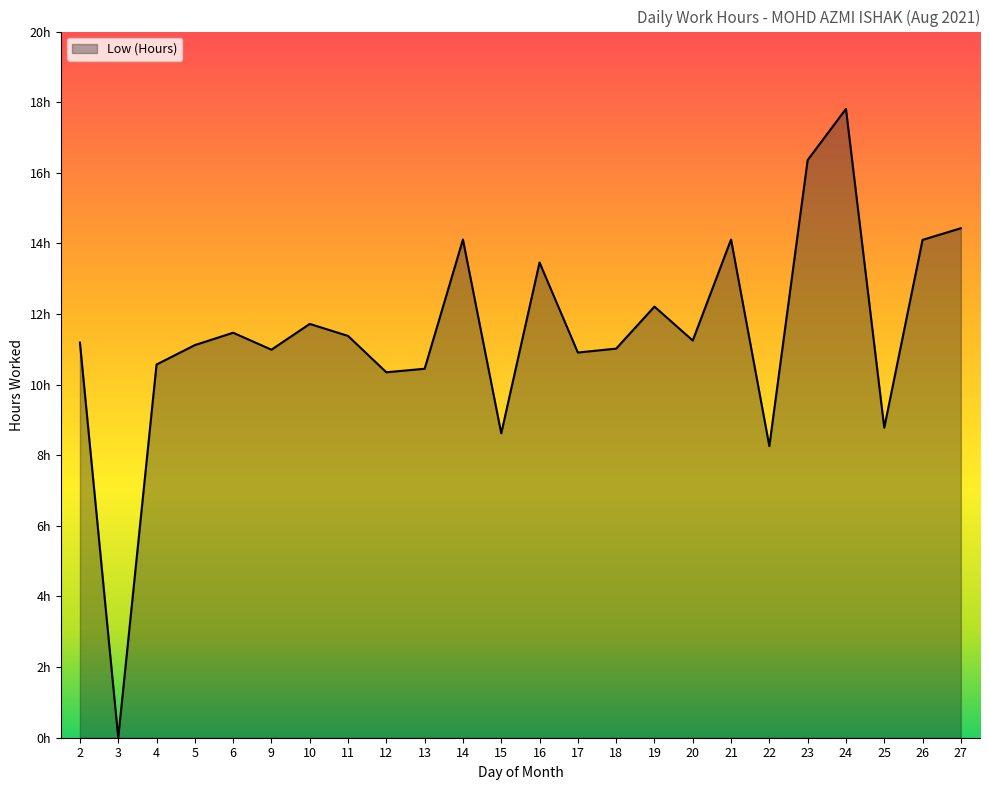

Reading right to left, extract all data points from this chart.

14.4	14.1	8.8	17.8	16.4	8.3	14.1	11.2	12.2	11.0	10.9	13.5	8.6	14.1	10.4	10.3	11.4	11.7	11.0	11.5	11.1	10.6	0.0	11.2